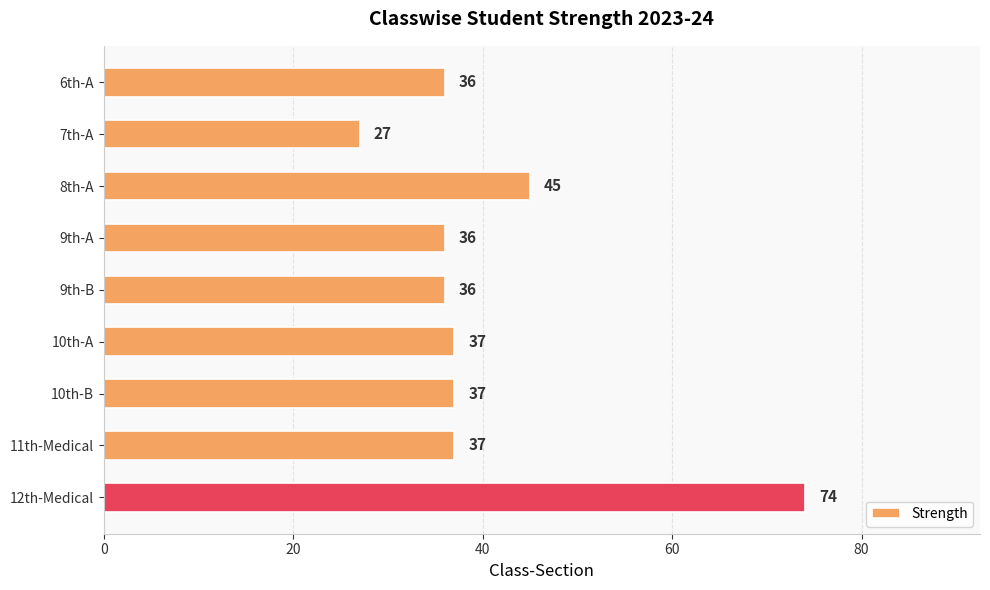

Reading top to bottom, what are all the values shown in this chart?

6th-A=36	7th-A=27	8th-A=45	9th-A=36	9th-B=36	10th-A=37	10th-B=37	11th-Medical=37	12th-Medical=74